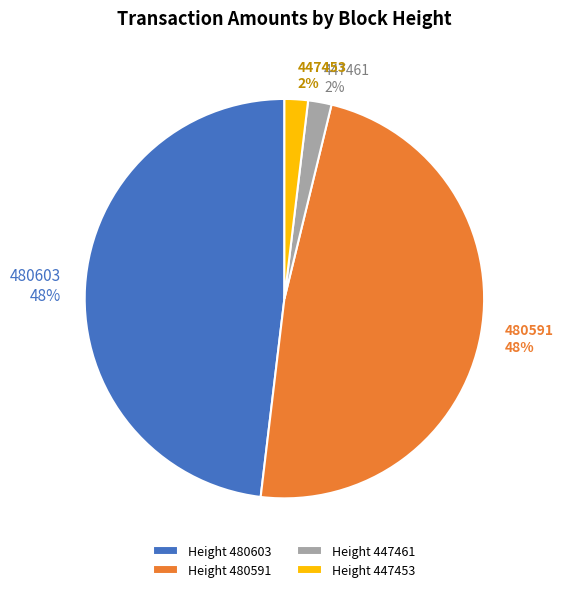

What is the ratio of the value at 480591 to the value at 480603?

1.0